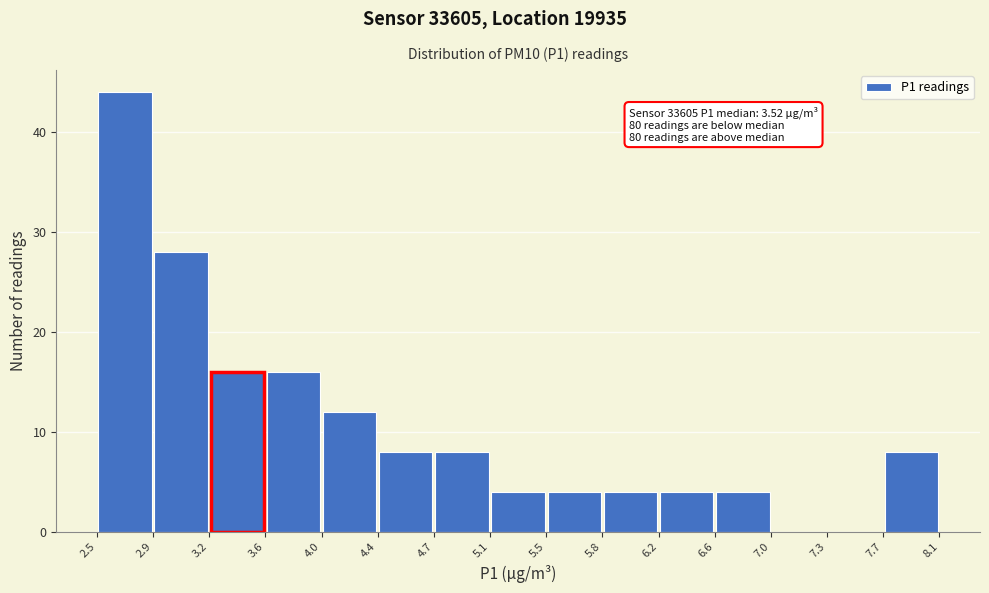

Over which range of the x-axis is the bar tallest?

2.5 to 2.9